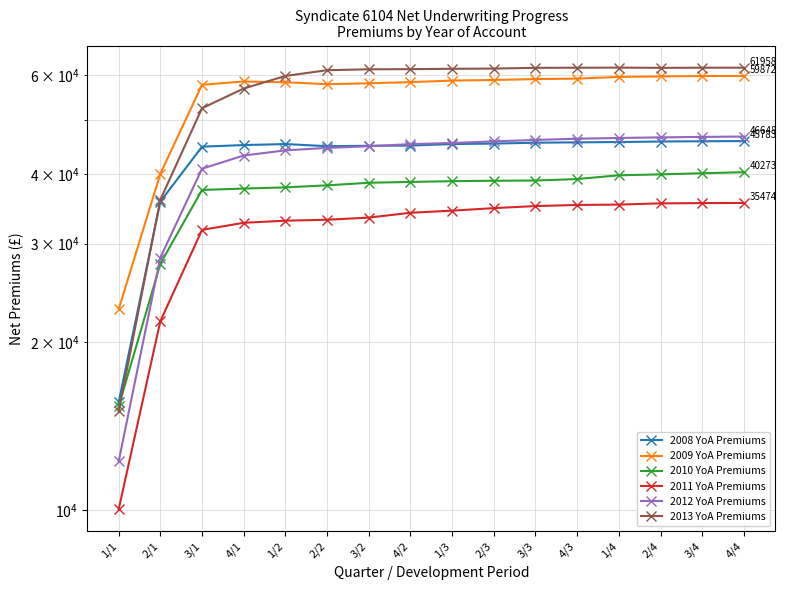

Where does the 2010 YoA Premiums series first go above 38804?

1/3